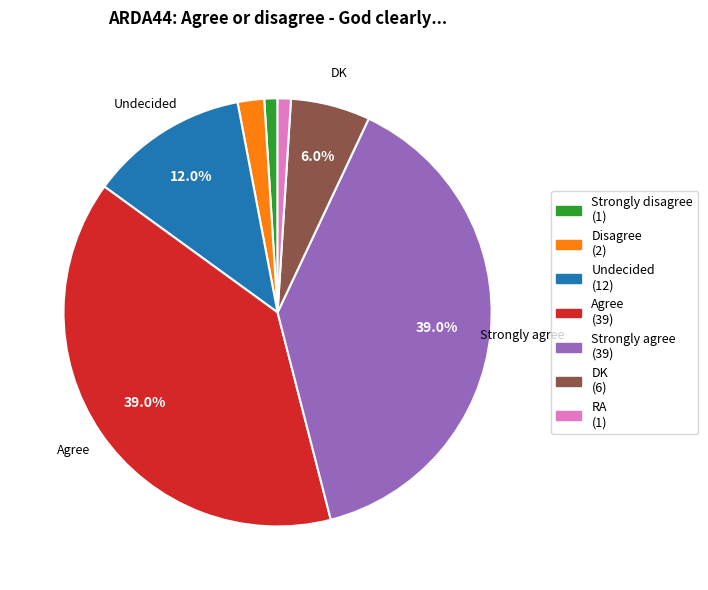

Is there any slice that represents more than half of the pie?

No